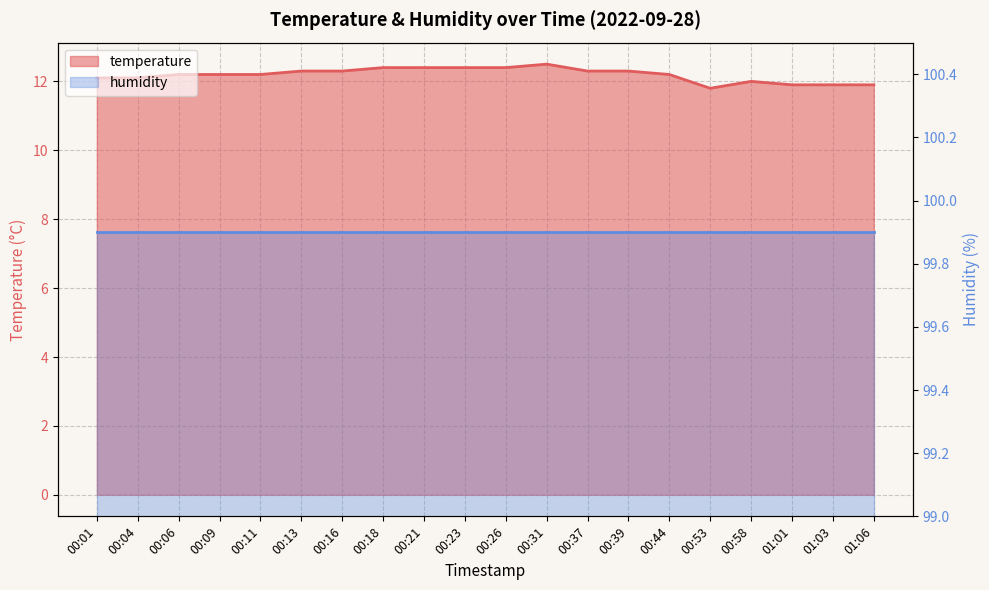

What is the difference between the values at 01:06 and 00:23?

0.5